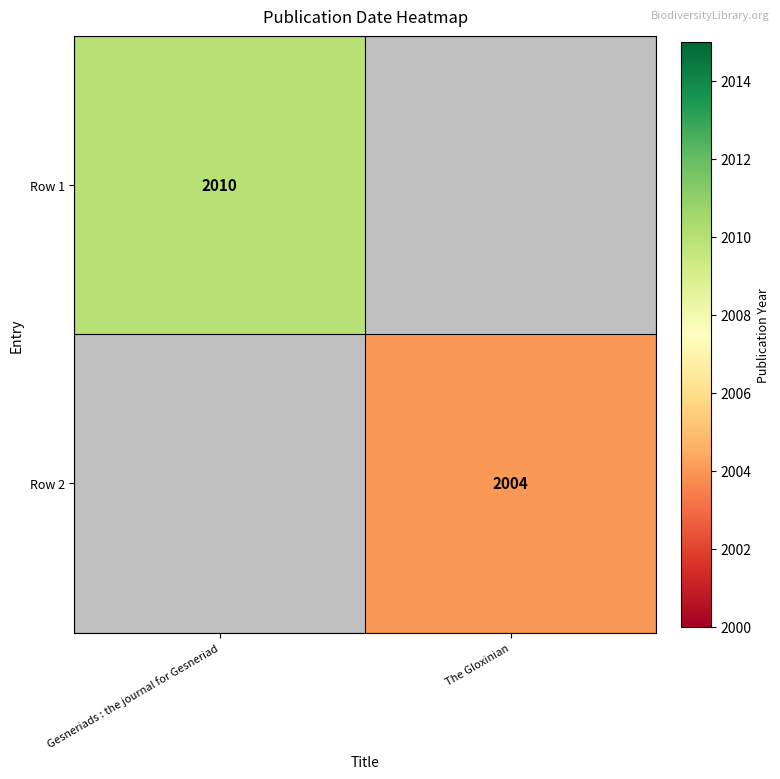

True or false: Row 1 has a value of 2010 at Gesneriads : the journal for Gesneriad.

True